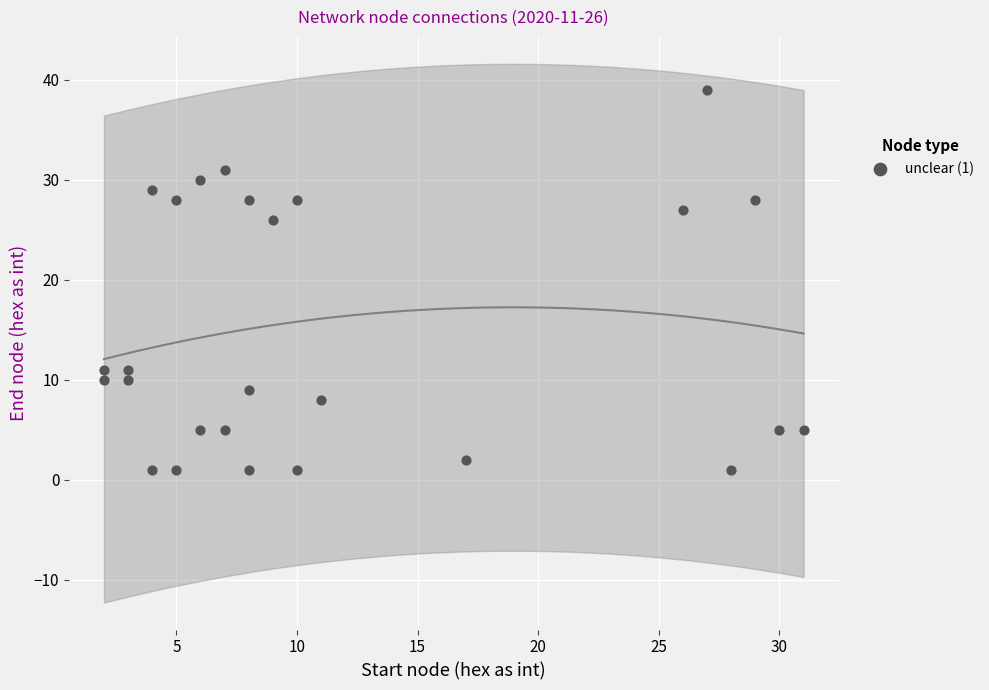

What Y value in the scatter plot is closest to 20?

26